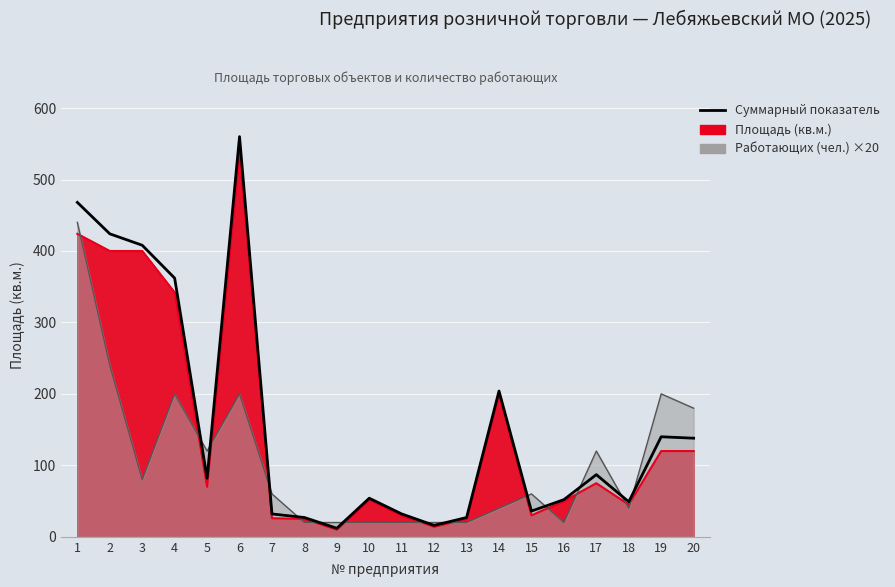

Reading left to right, extract all data points from this chart.

468	424	408	362	82	560	32	27	12	54	32	16	27	204	36	52	87	49	140	138